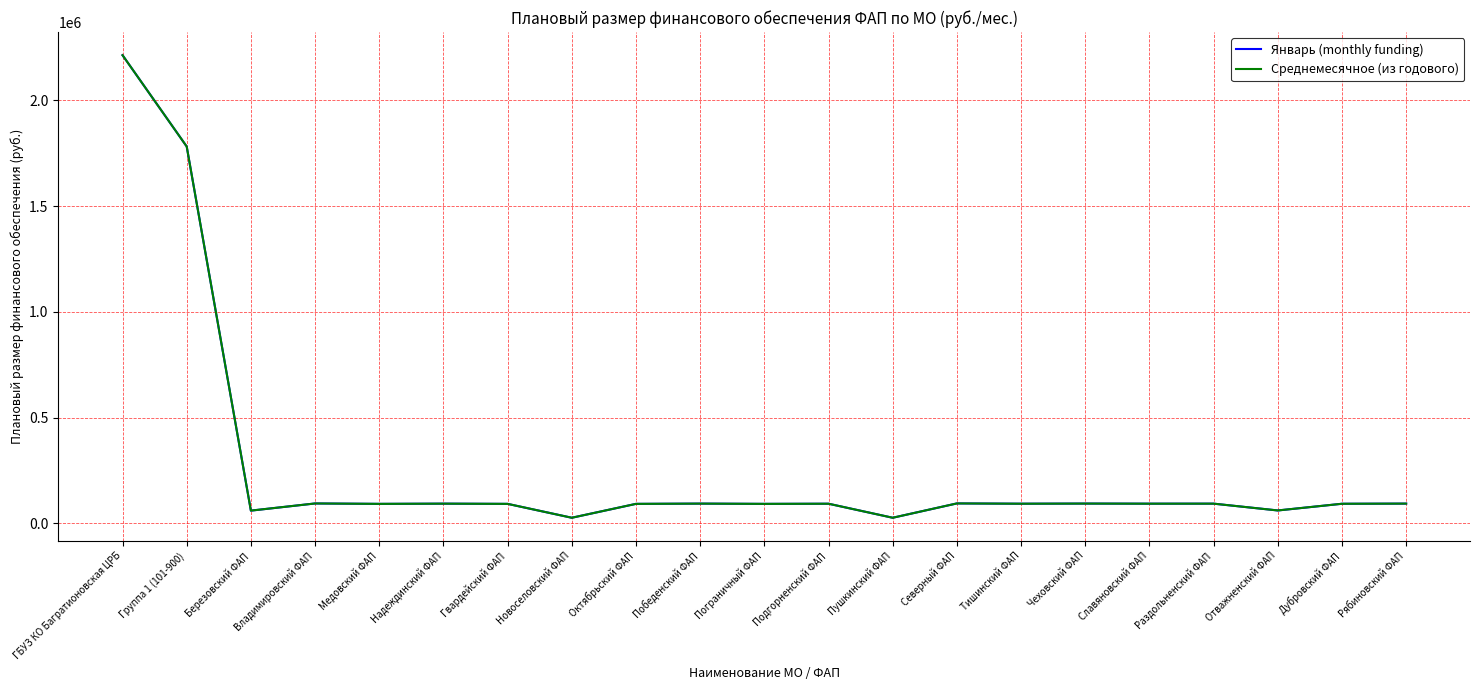

True or false: Январь (monthly funding) has more than 2 points higher than both neighbors.

True